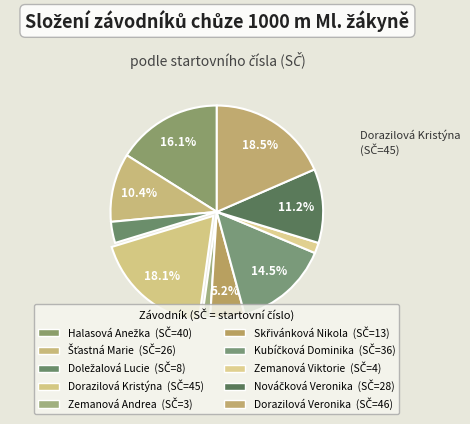

How many slices are in this pie chart?

10